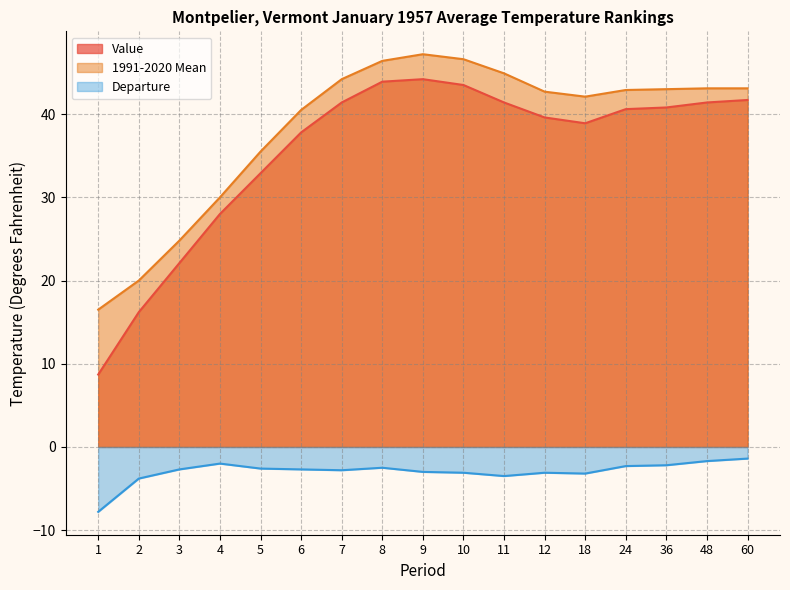

What is the minimum value shown in the chart?

-7.8